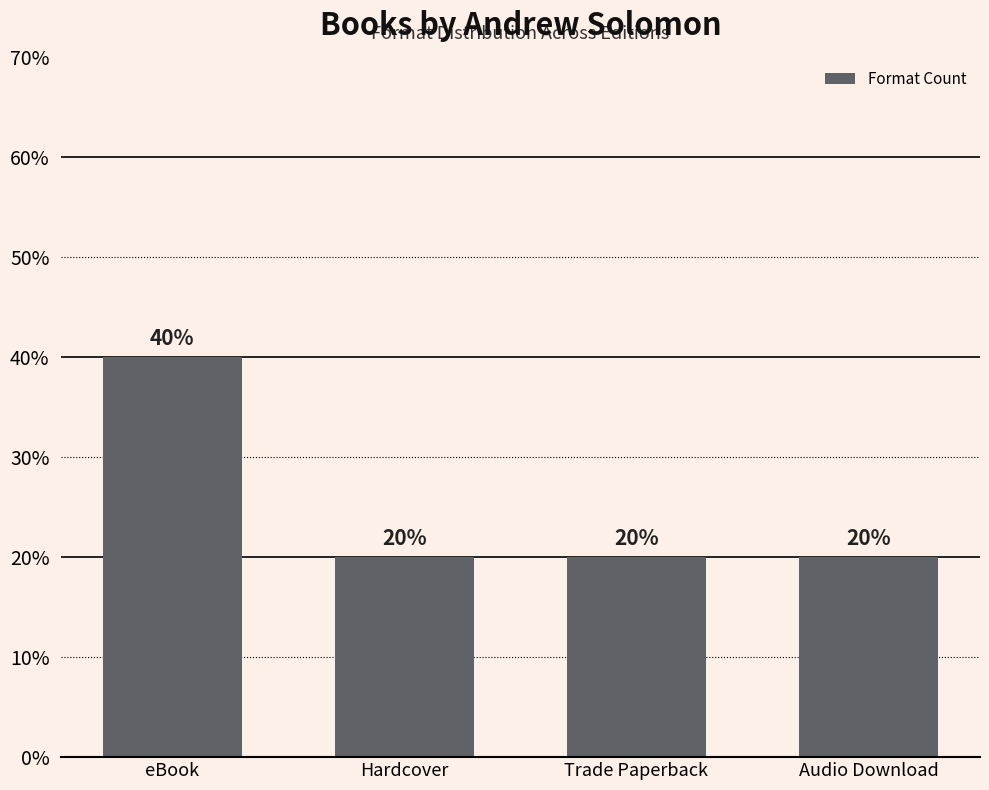

Rank the categories by value from highest to lowest.

eBook, Hardcover, Trade Paperback, Audio Download